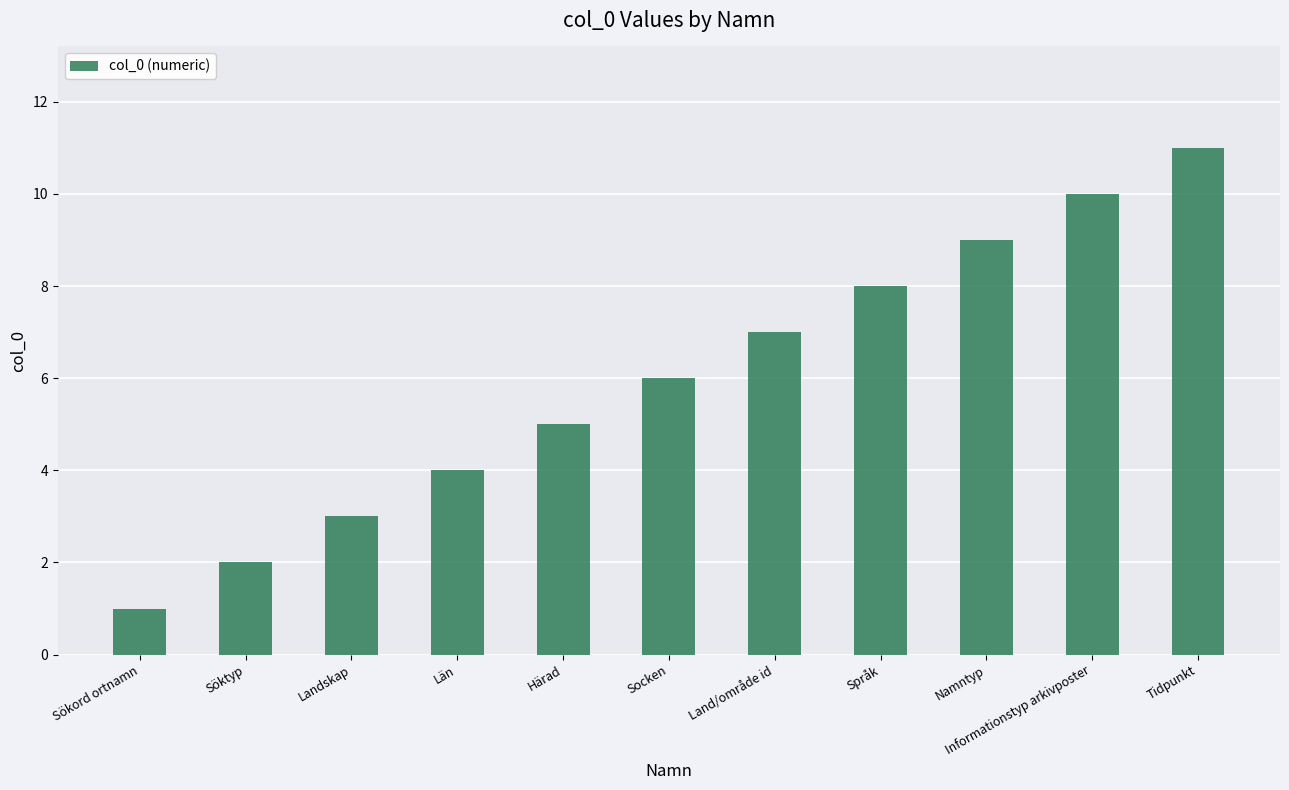

What is the maximum value shown in the chart?

11